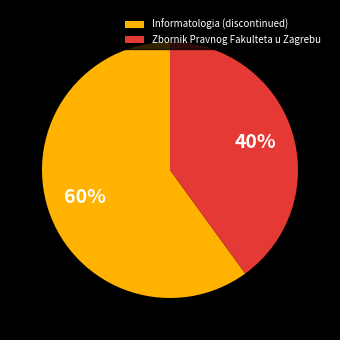

Is there a majority slice in this chart?

Yes